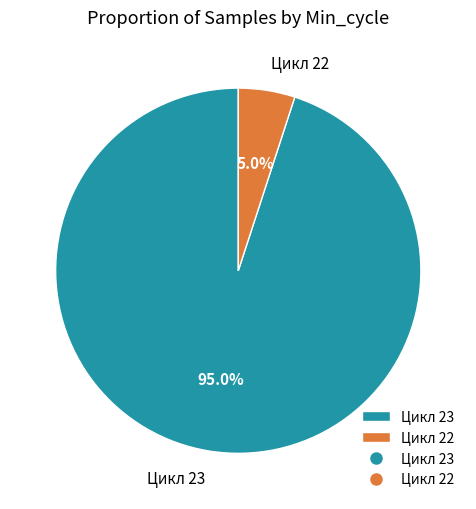

Which category has the biggest portion of the pie?

Цикл 23